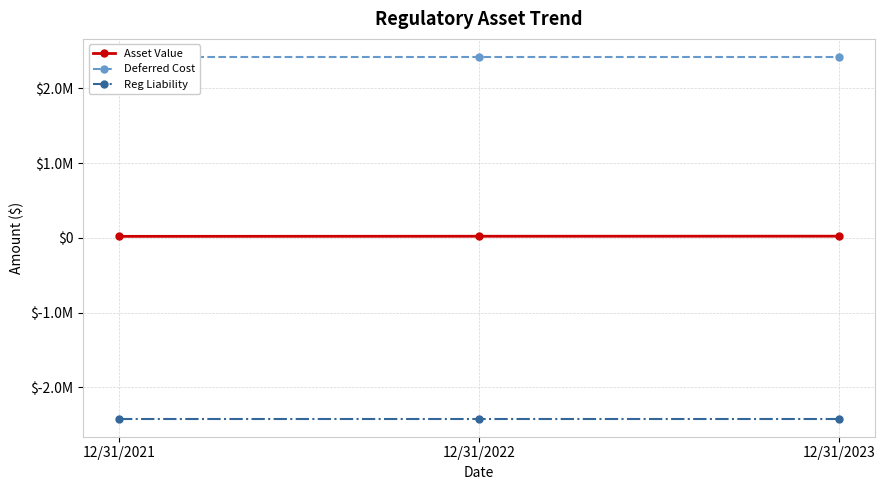

At which label is Asset Value closest to 20538?

12/31/2022